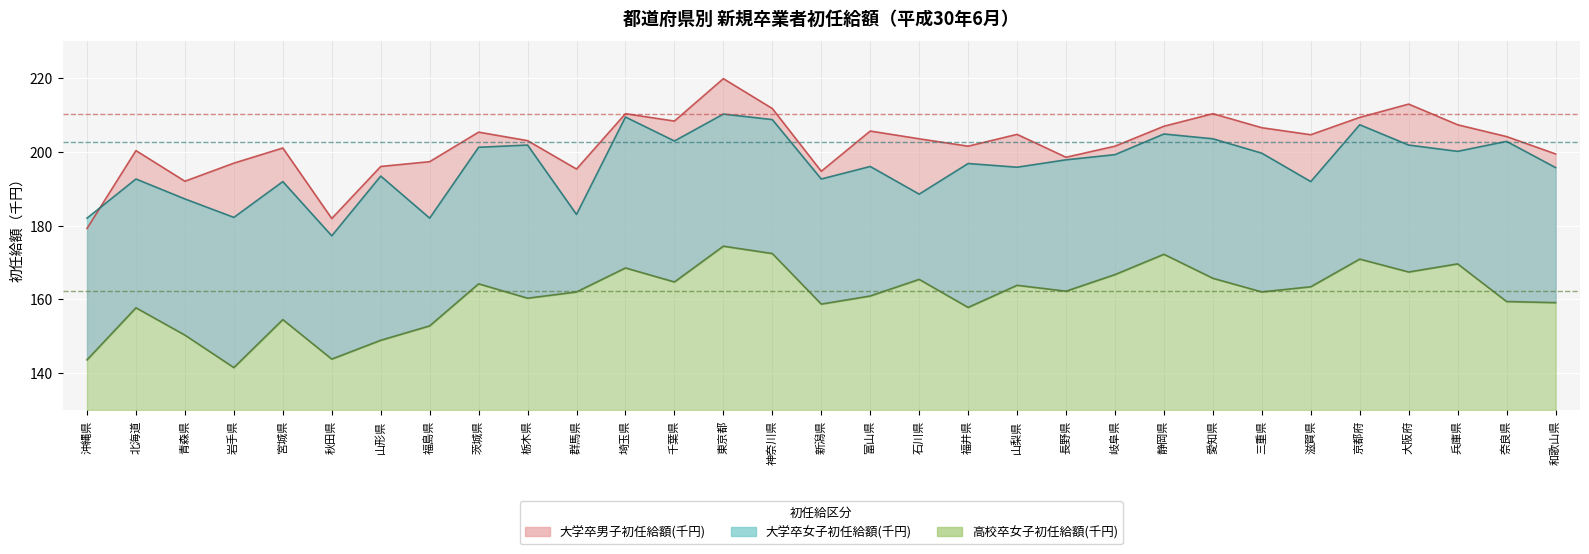

What are all the series names shown in the legend?

大学卒男子初任給額(千円), 大学卒女子初任給額(千円), 高校卒女子初任給額(千円)